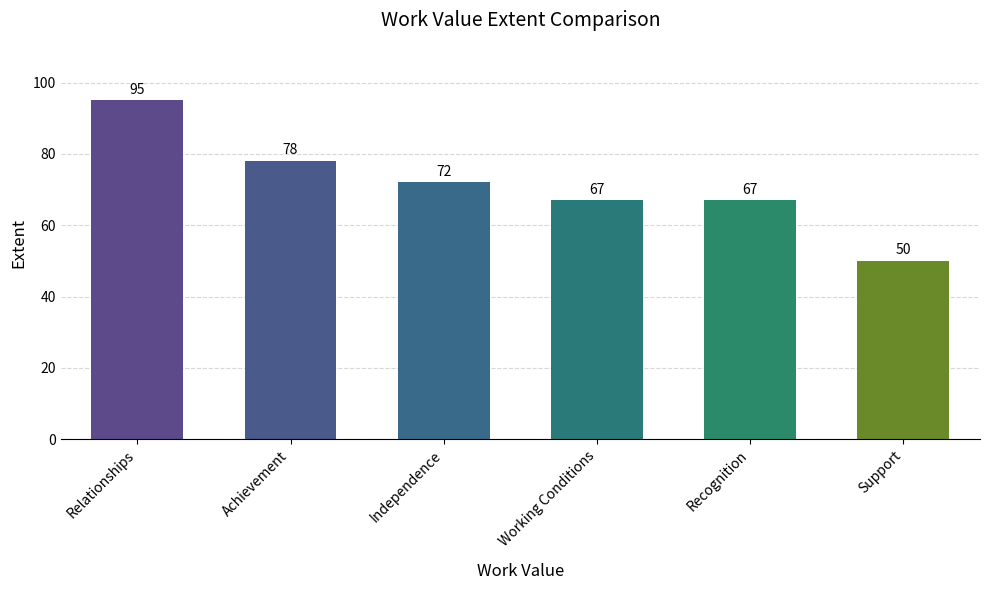

How many values are between 67 and 78?

4